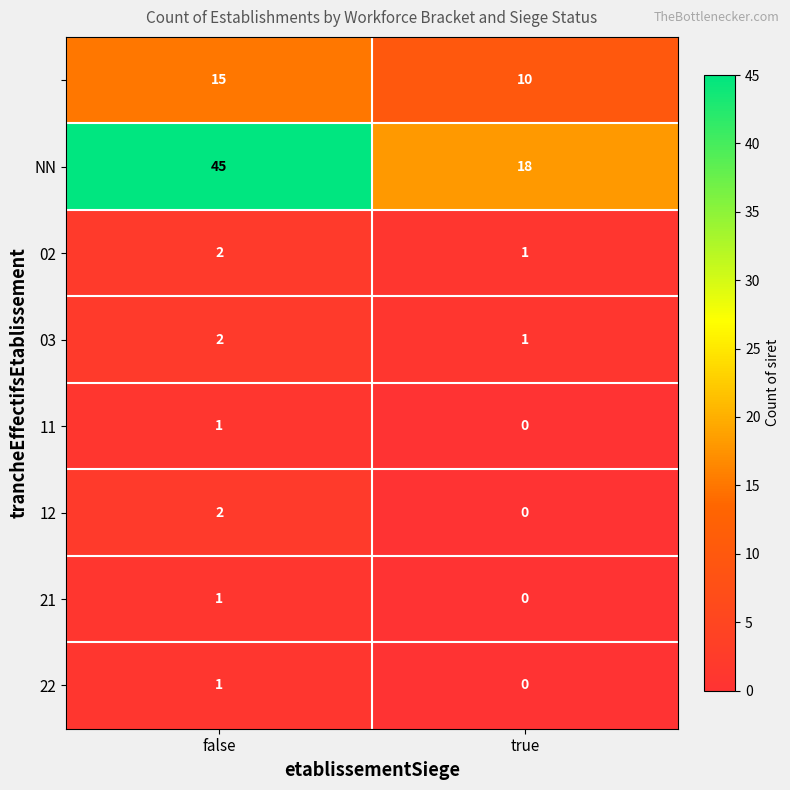

What is the total value across all series at false?

69